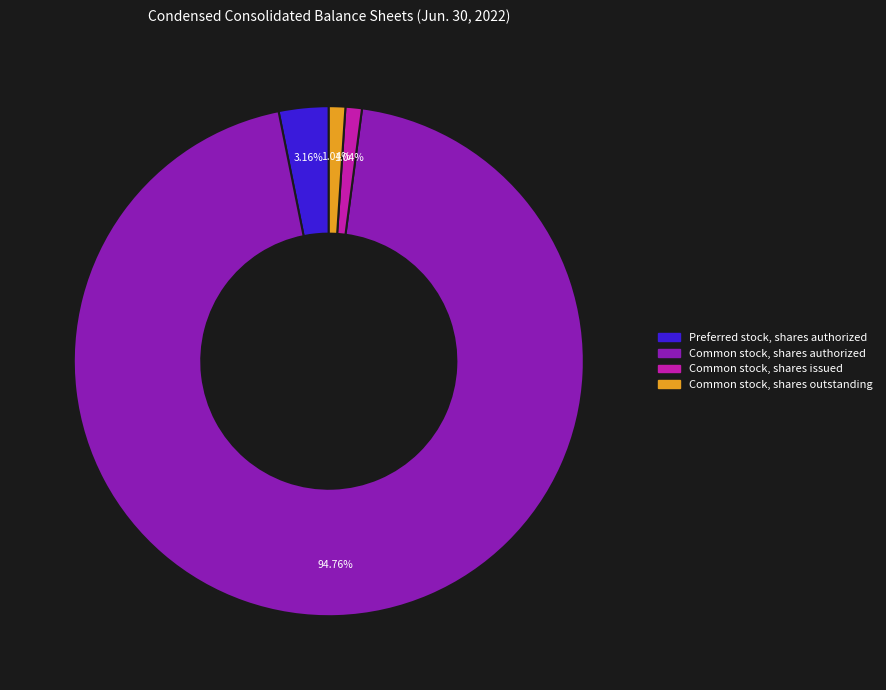

Does any single category account for the majority?

Yes